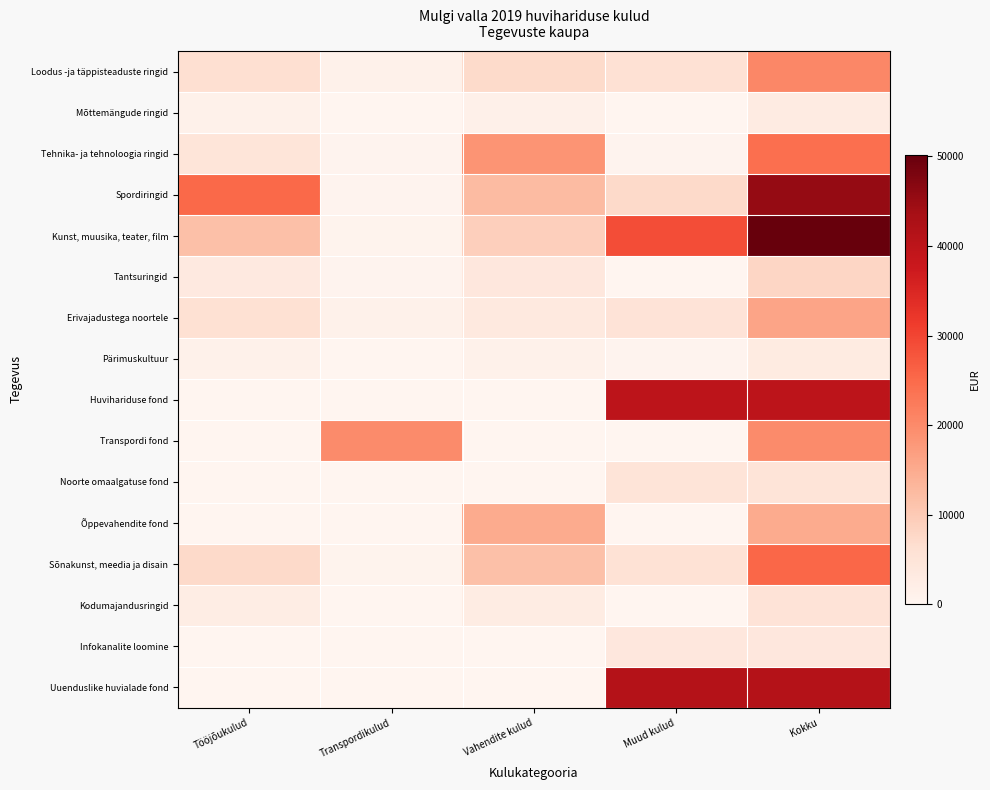

At how many categories does at least one series exceed 34129?

2